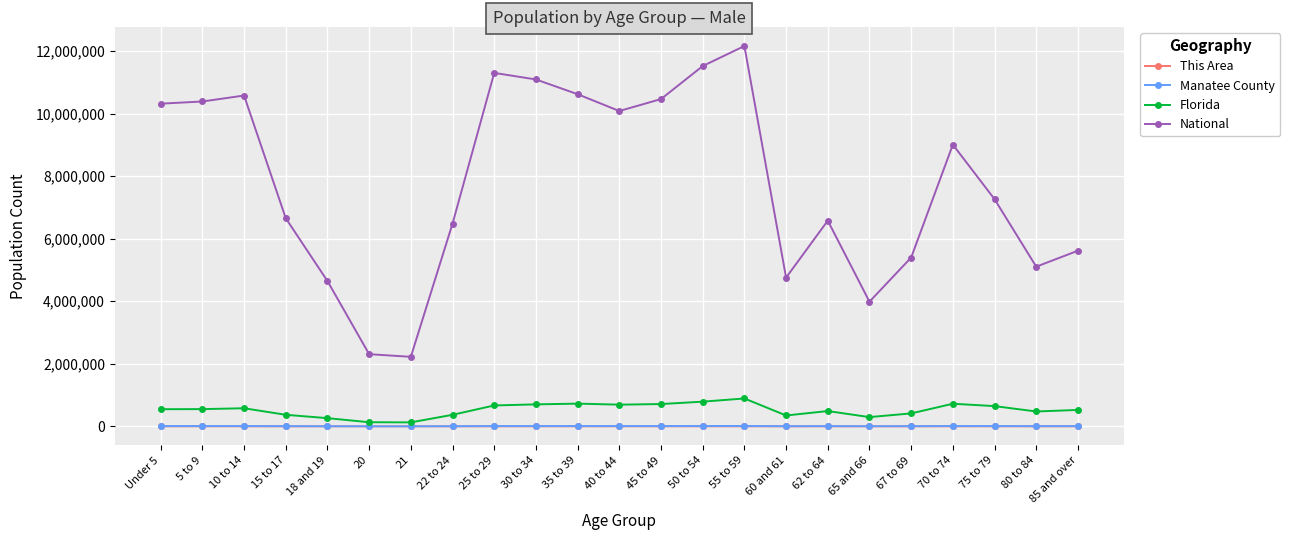

True or false: National has more than 1 interior local peaks.

True